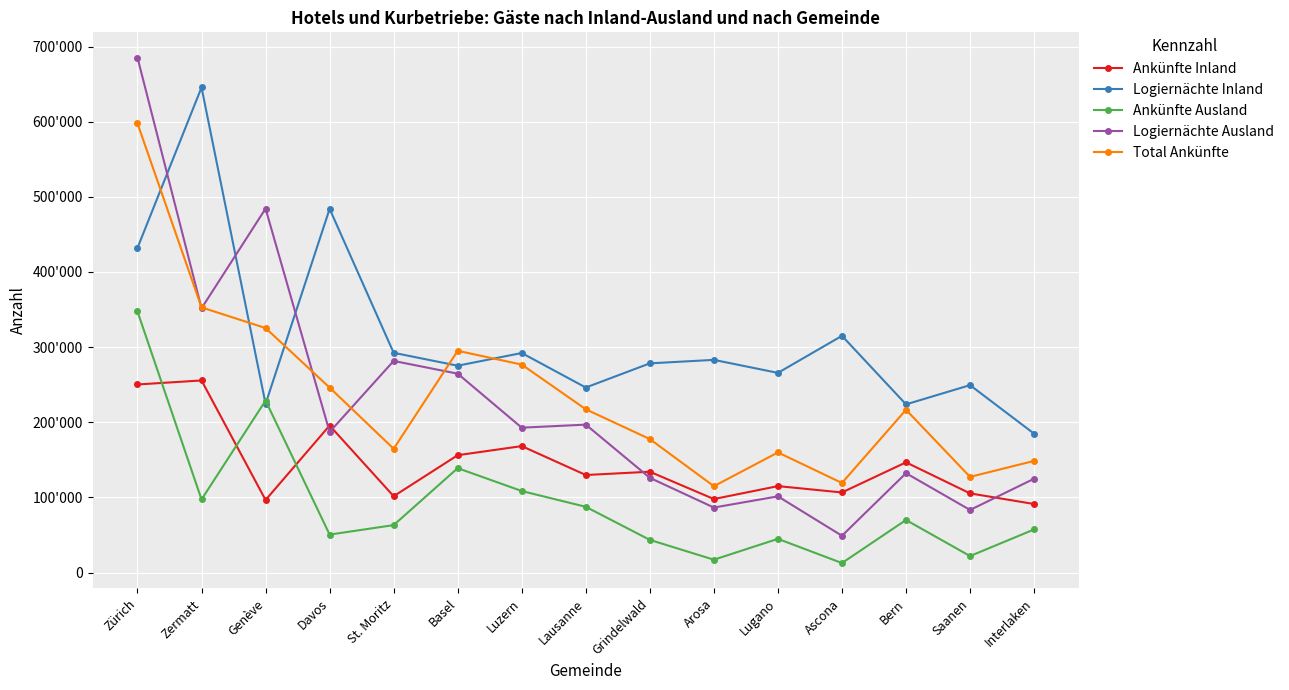

Where do Logiernächte Inland and Logiernächte Ausland first cross each other?

Zürich and Zermatt